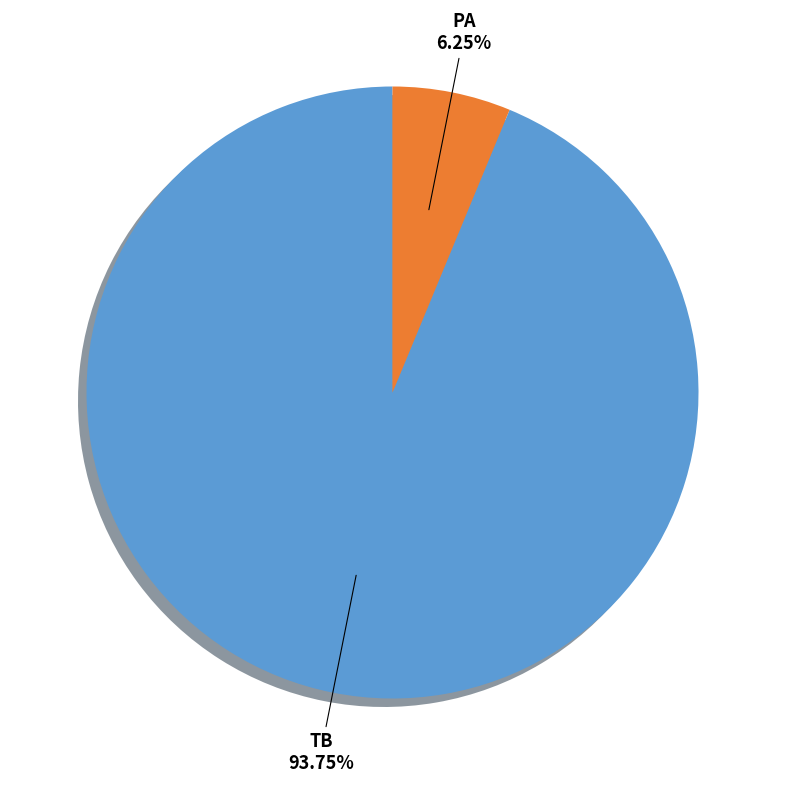

Is there any slice that represents more than half of the pie?

Yes